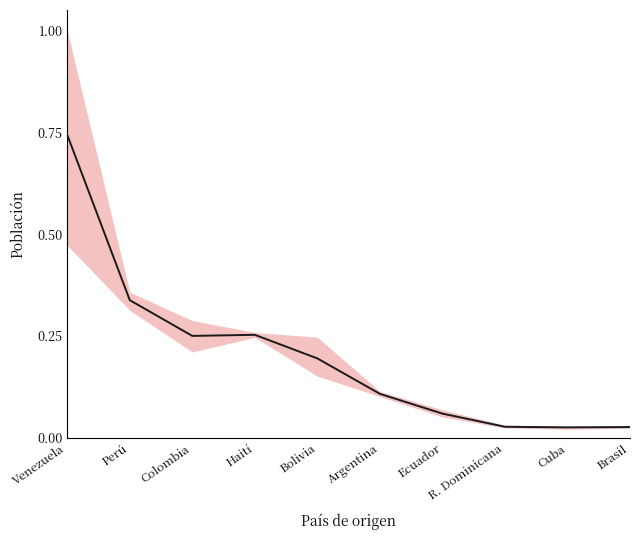

Rank the categories by value from highest to lowest.

Venezuela, Perú, Haití, Colombia, Bolivia, Argentina, Ecuador, R. Dominicana, Brasil, Cuba